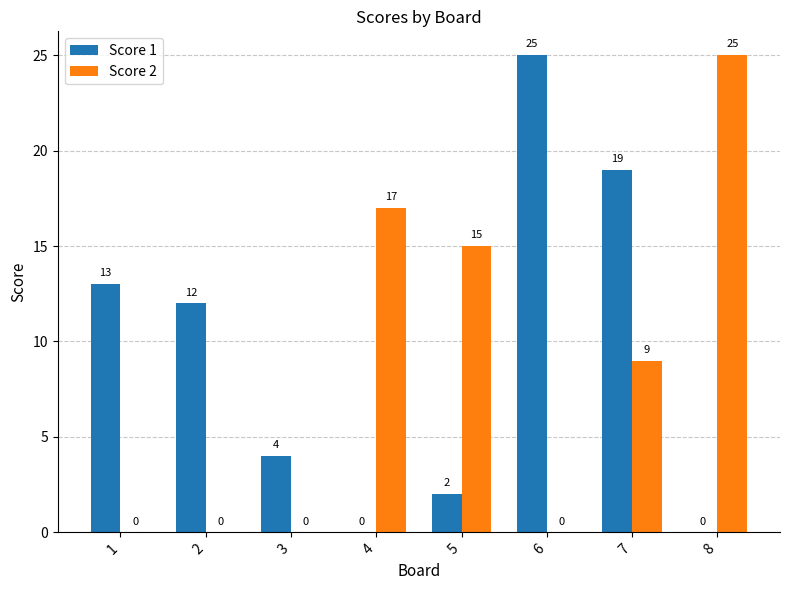

What is the sum of the Score 1 values at 3 and 1?

17